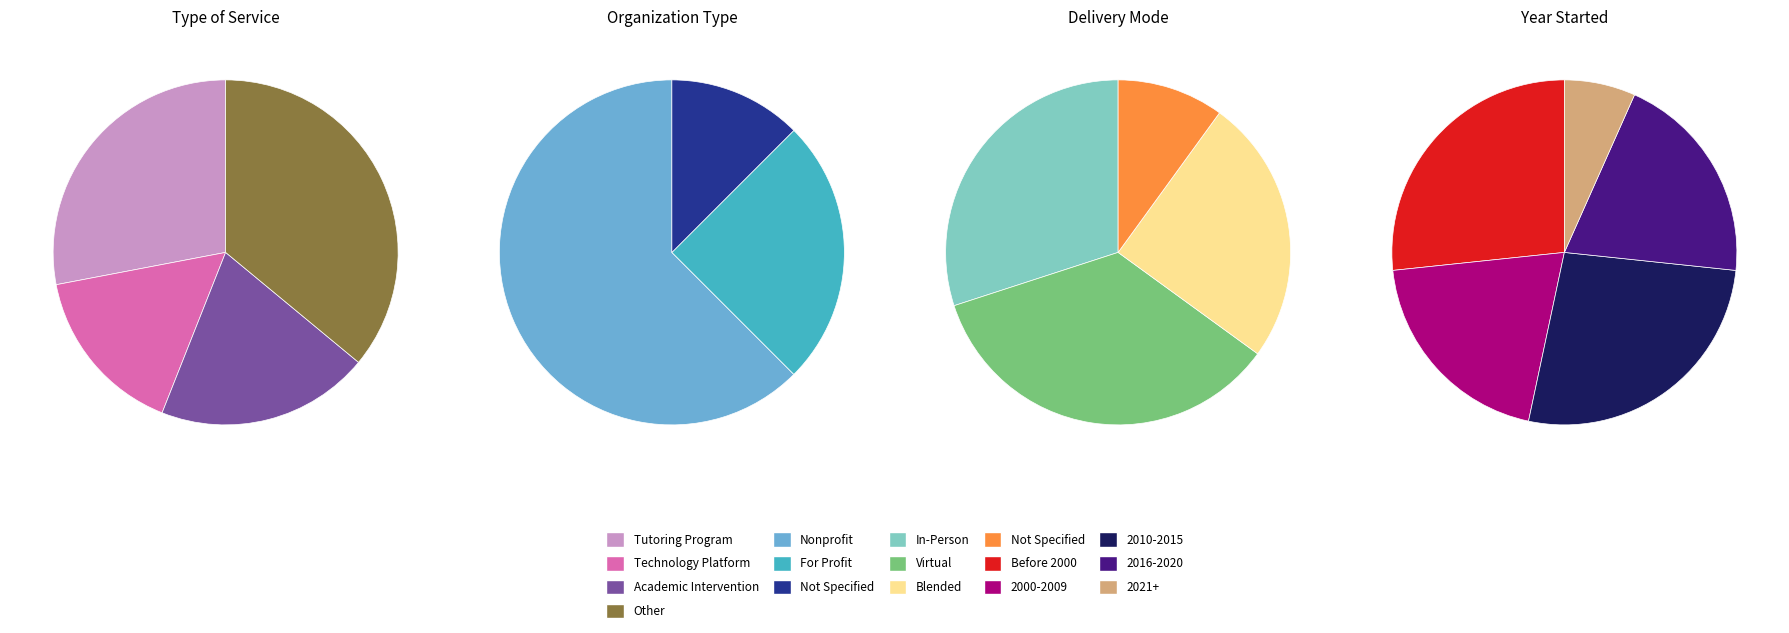

Is Other the majority of the pie?

No